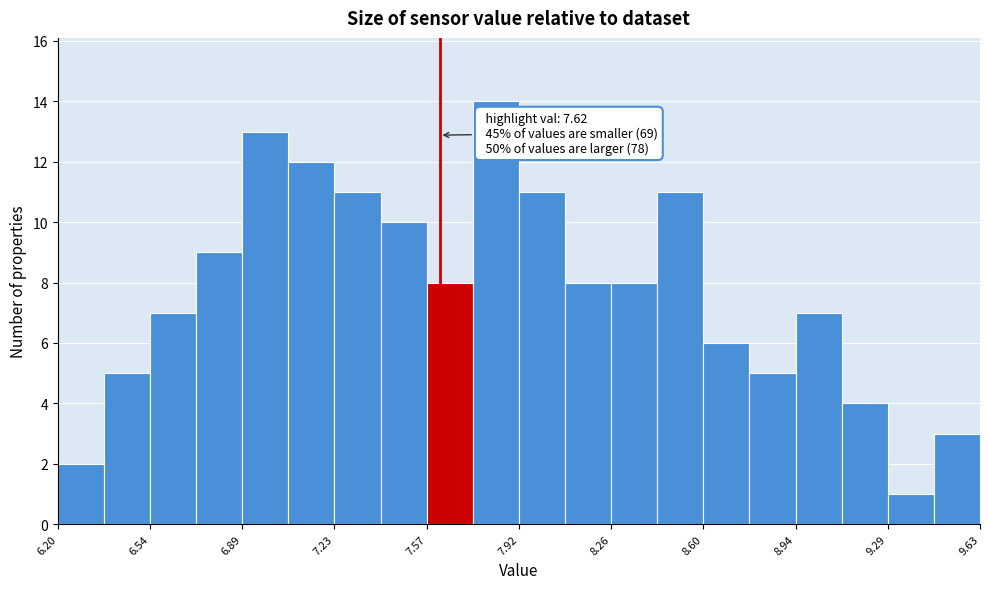

Read against the x-axis, roughly where is the centre of the tallest bar?

7.85